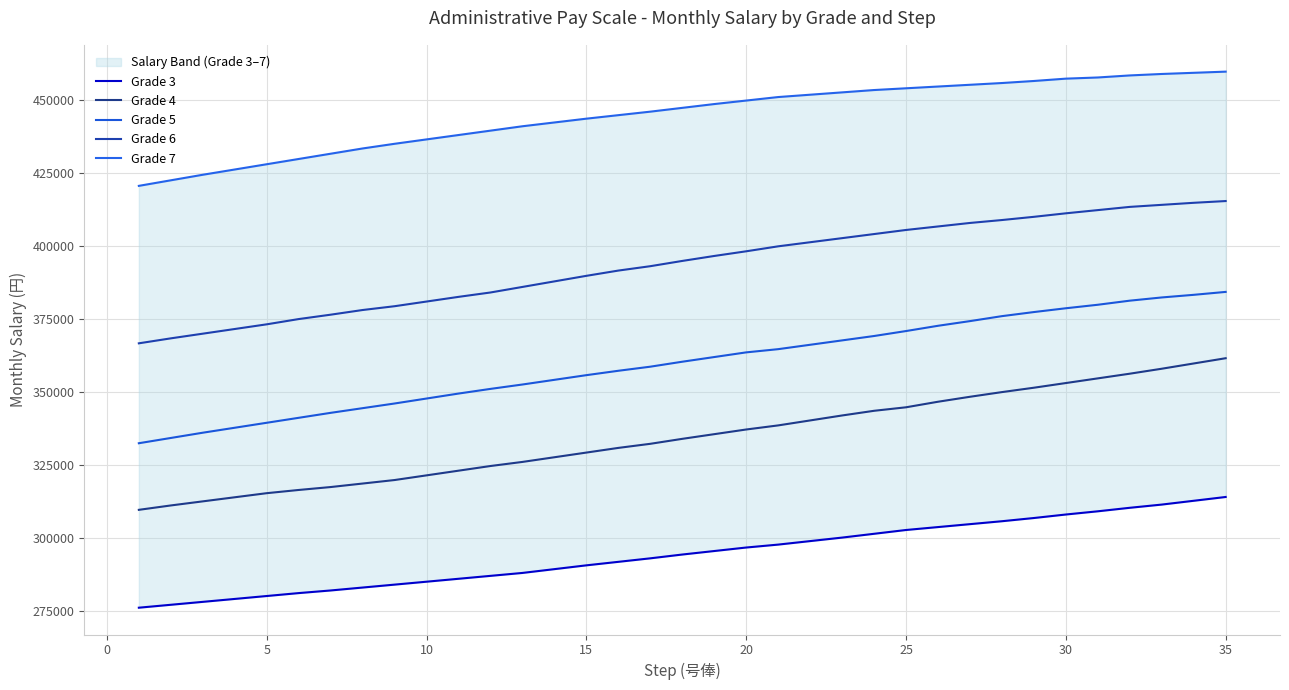

Is this an area chart (filled region under the line)?

No